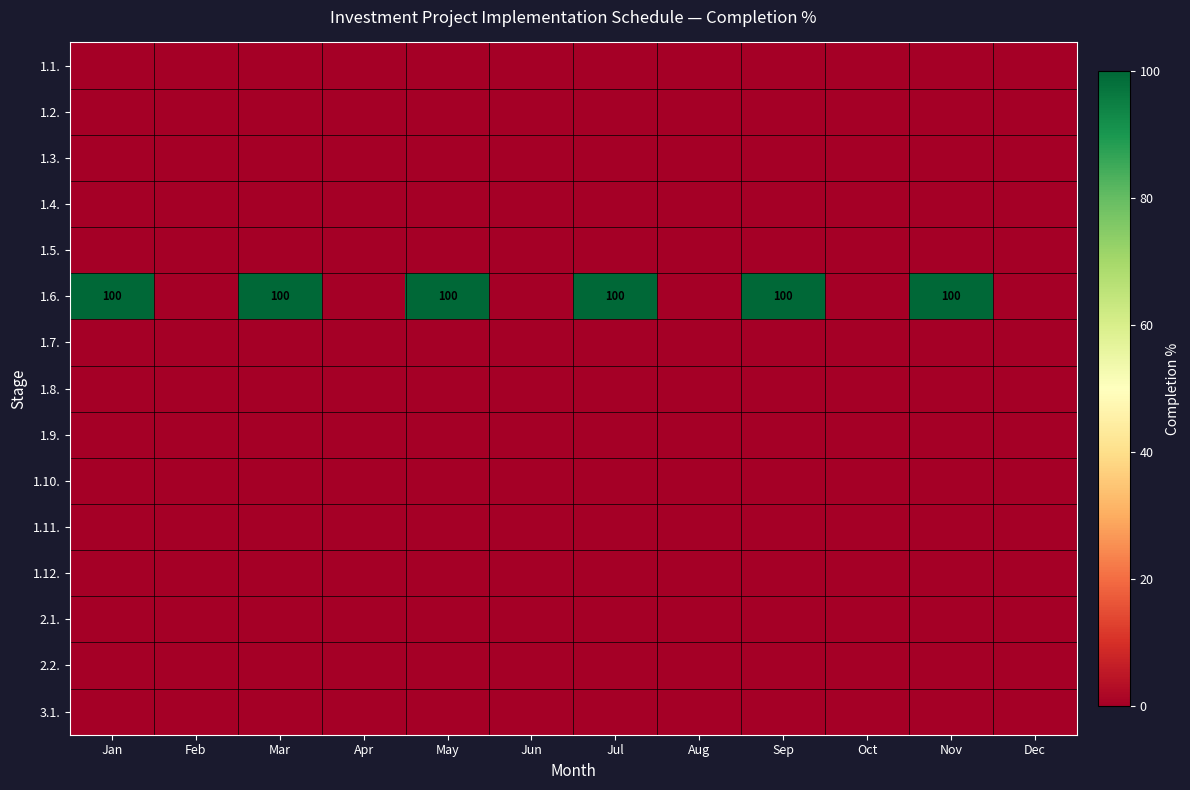

The 1.6. series shows 100 at Sep. True or false?

True